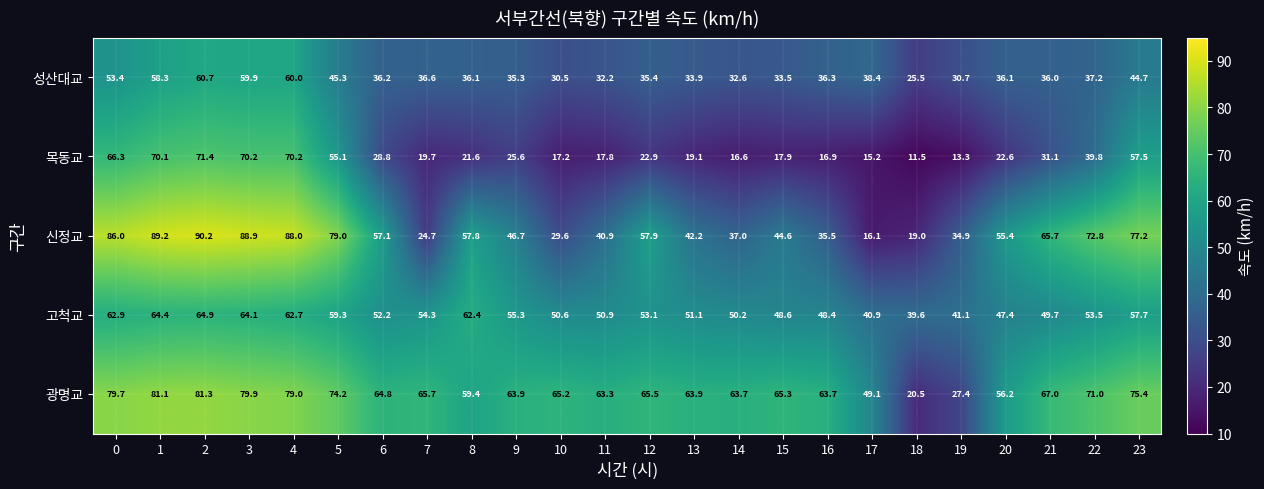

How many categories are shown in the chart?

24